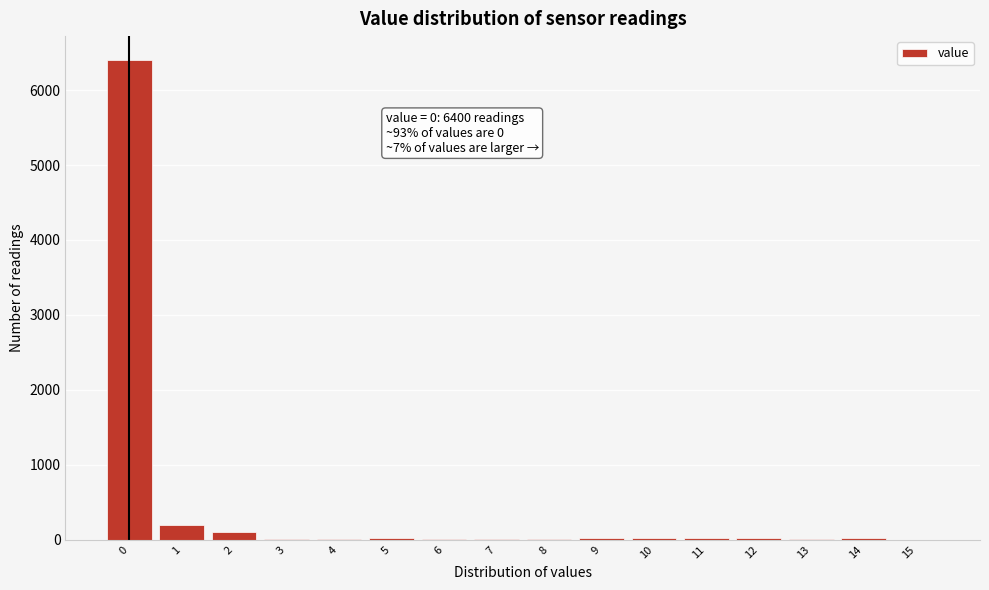

Over which range of the x-axis is the bar tallest?

-0.5 to 0.5